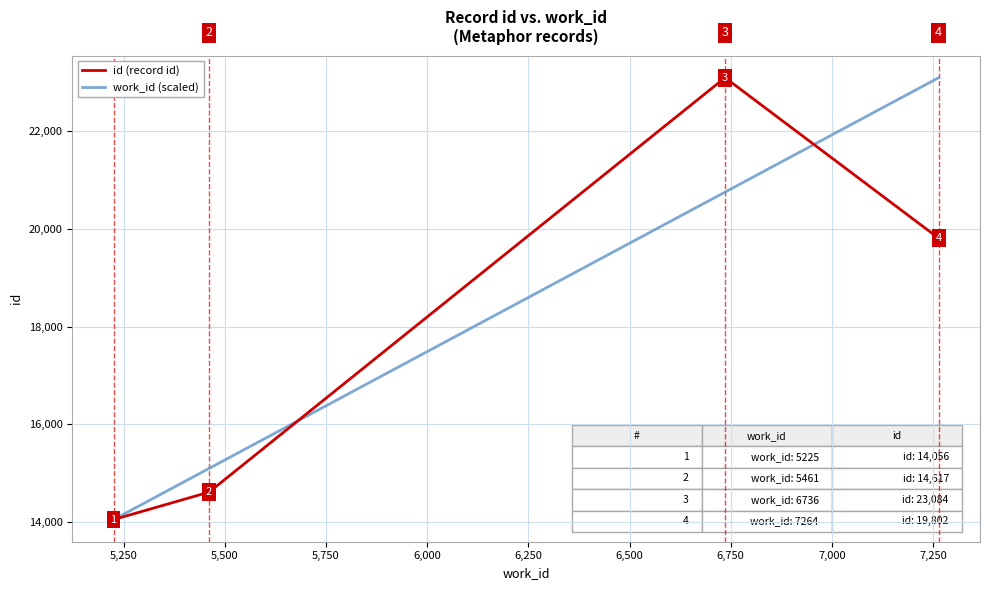

At how many categories does at least one series exceed 16145?

2